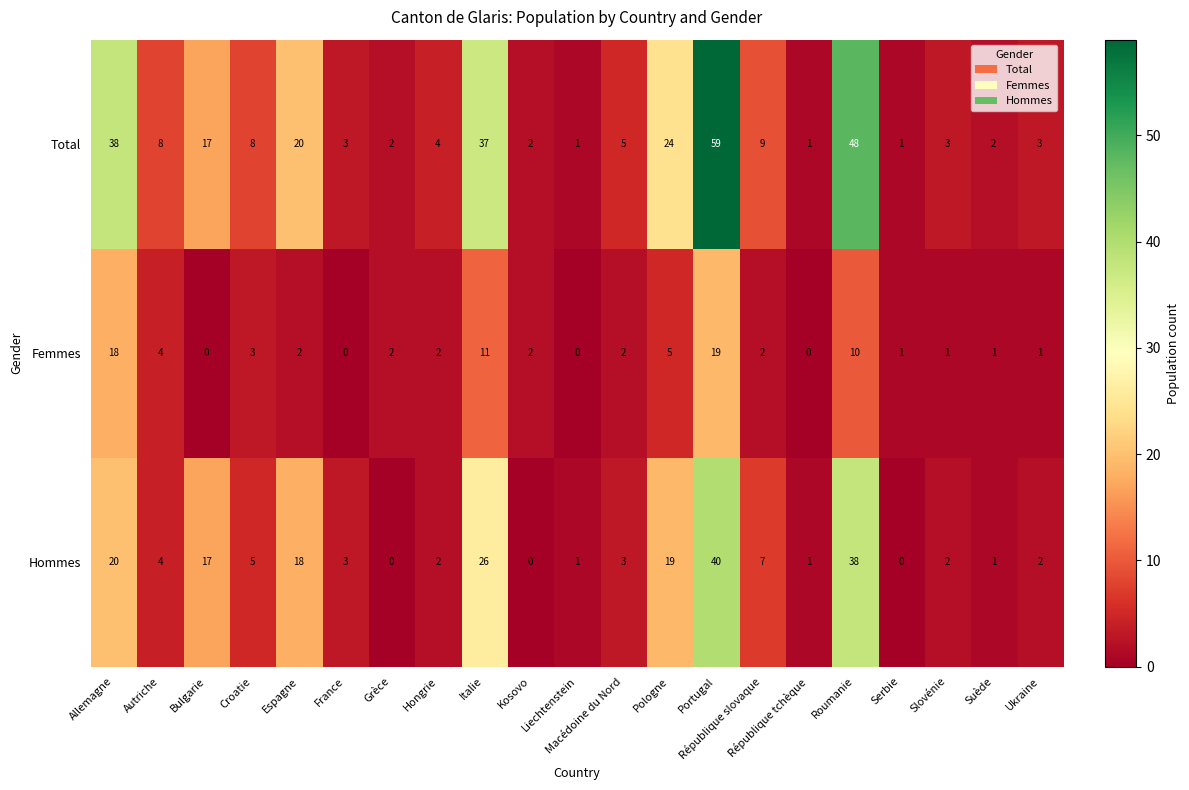

At which category is the sum across all series the highest?

Portugal